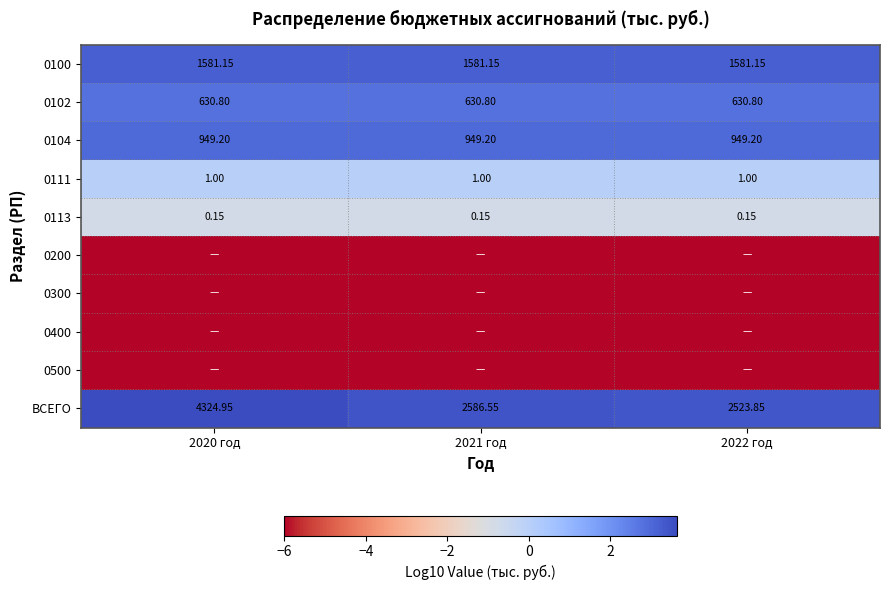

Is the value of 0113 at 2021 год greater than the value of 0102 at 2020 год?

No